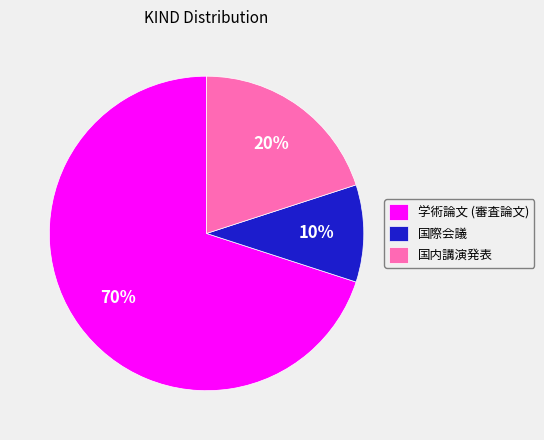

What percentage is the 国内講演発表 slice, to the nearest percent?

20%